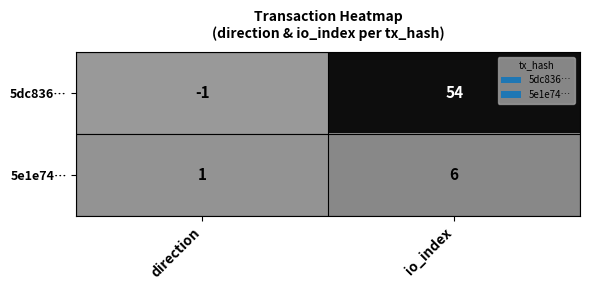

What is the sum of all 5dc836… values?

53